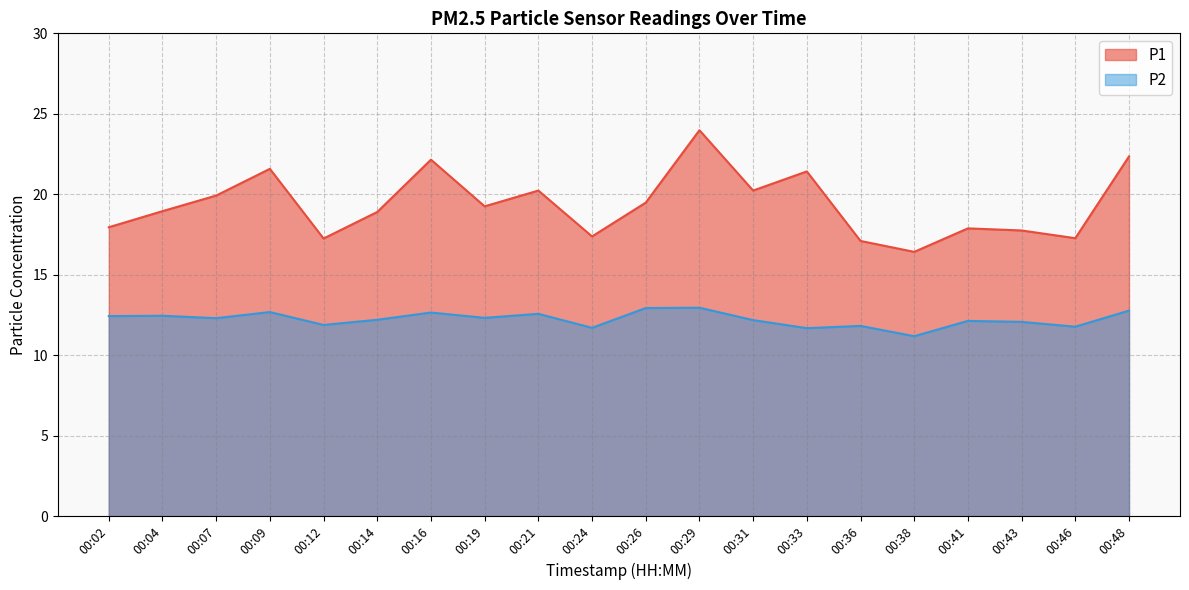

Count the number of data series in this chart.

2